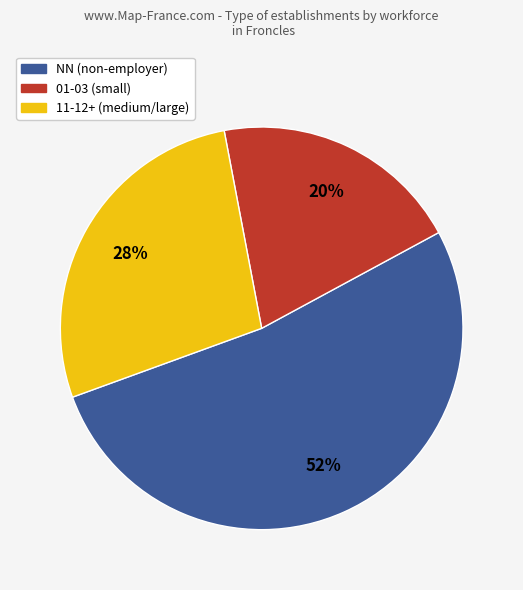

The NN (non-employer) slice represents 52% of the pie. True or false?

True